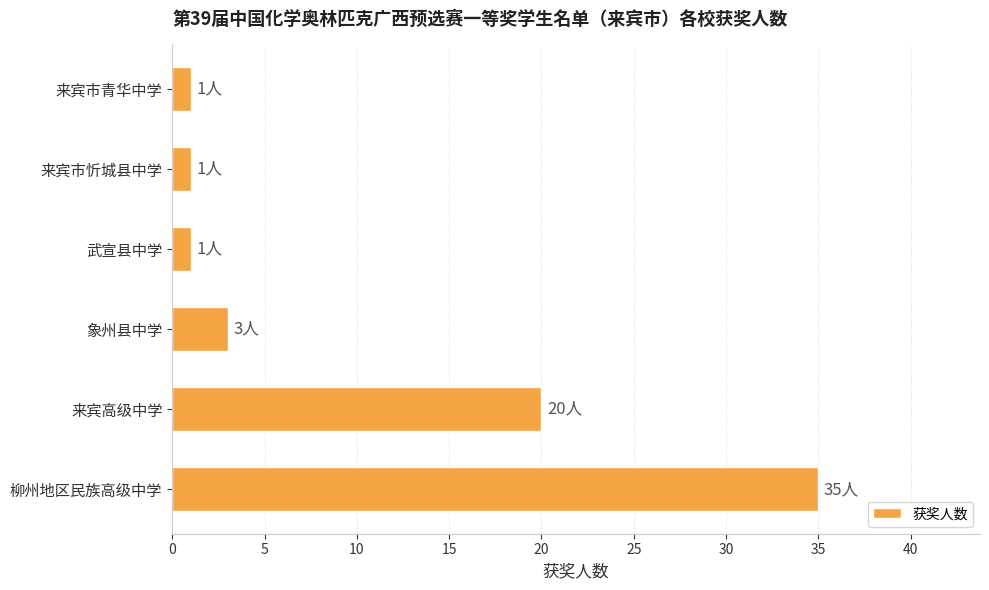

Where is the data nearest to the value 18?

来宾高级中学